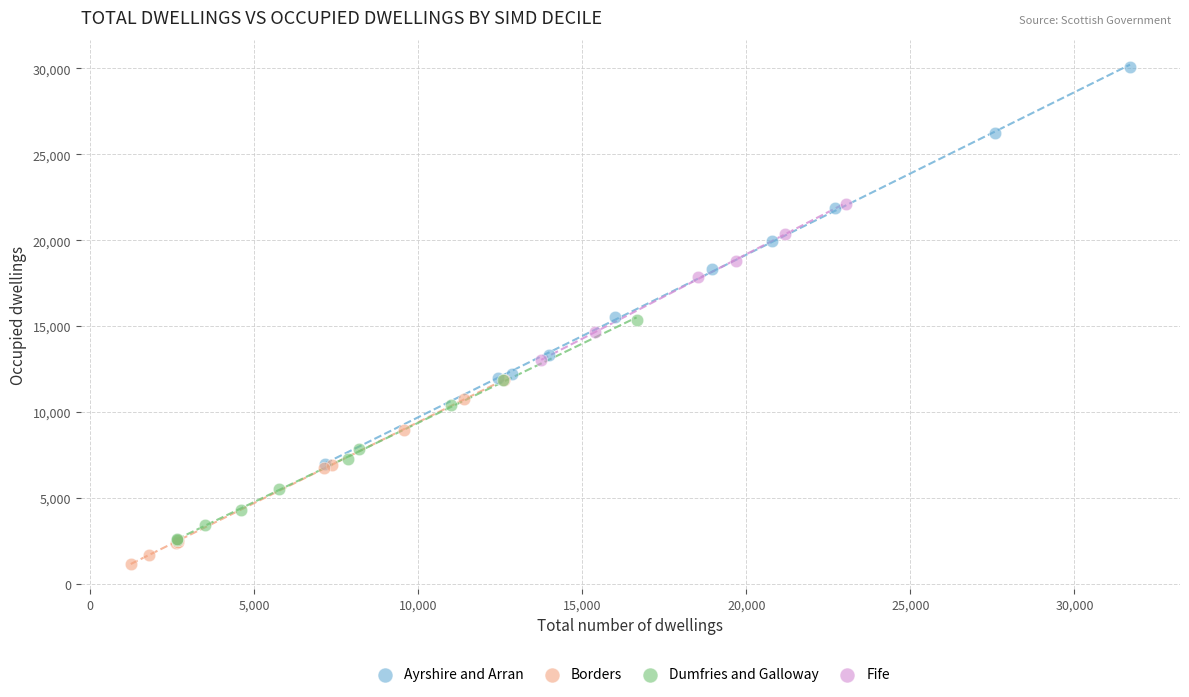

Which series reaches the maximum Y coordinate?

Ayrshire and Arran